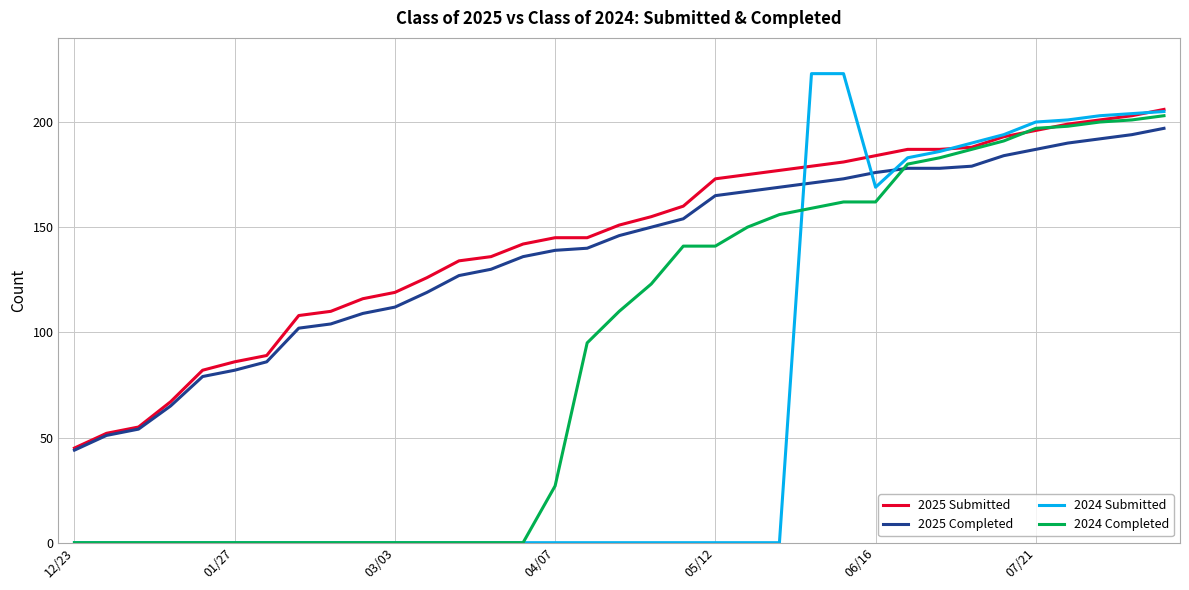

Which series has the largest range (max minus min)?

2024 Submitted